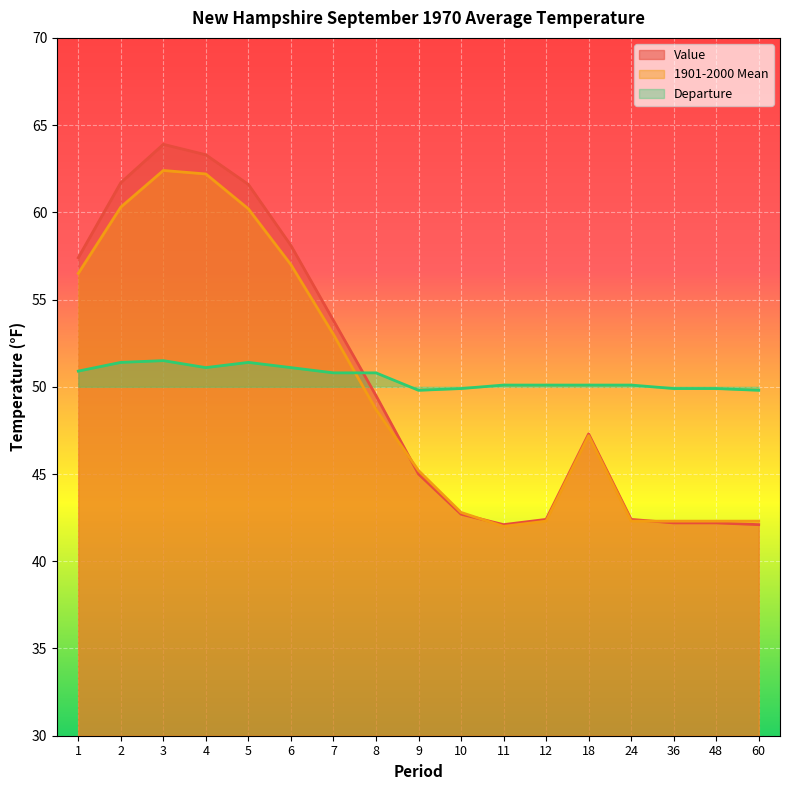

At 5, list the series in order from largest to smallest.

Value, 1901-2000 Mean, Departure